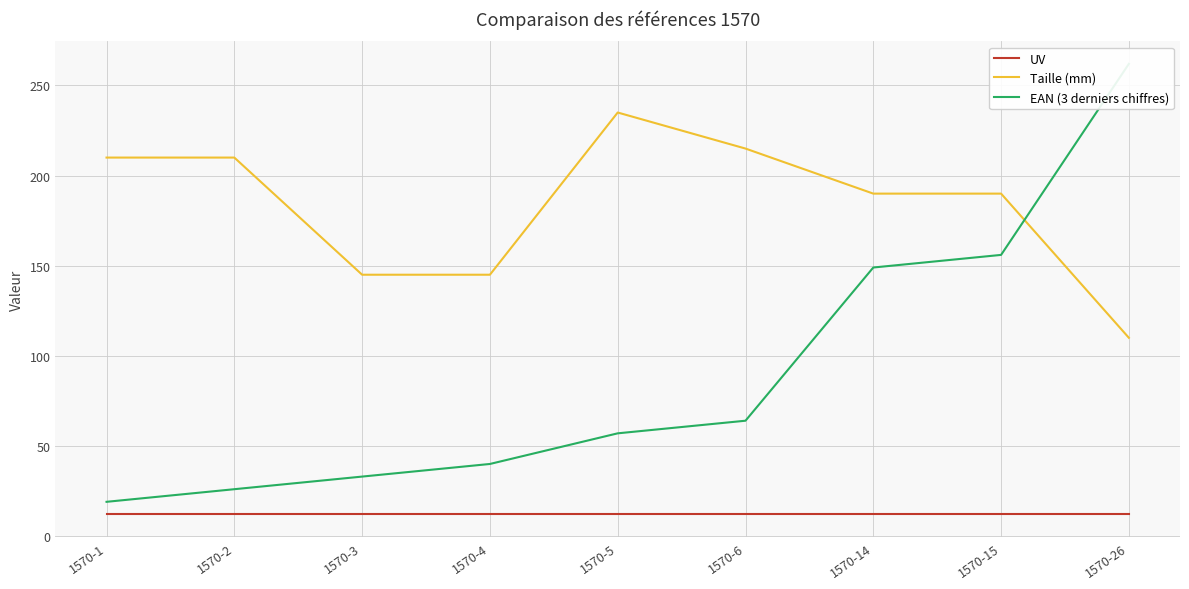

What is the difference between the highest and lowest values at 1570-14?

178